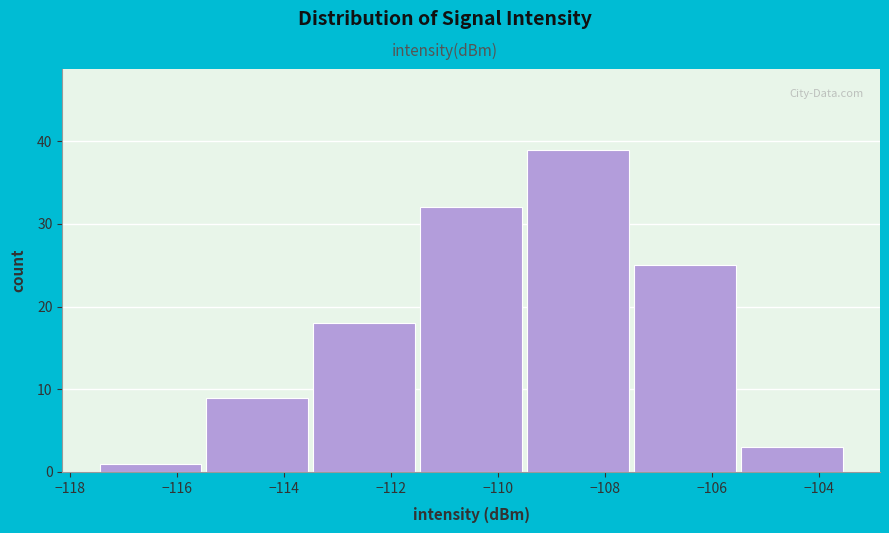

Which range on the x-axis has the tallest bar?

-109.5 to -107.5